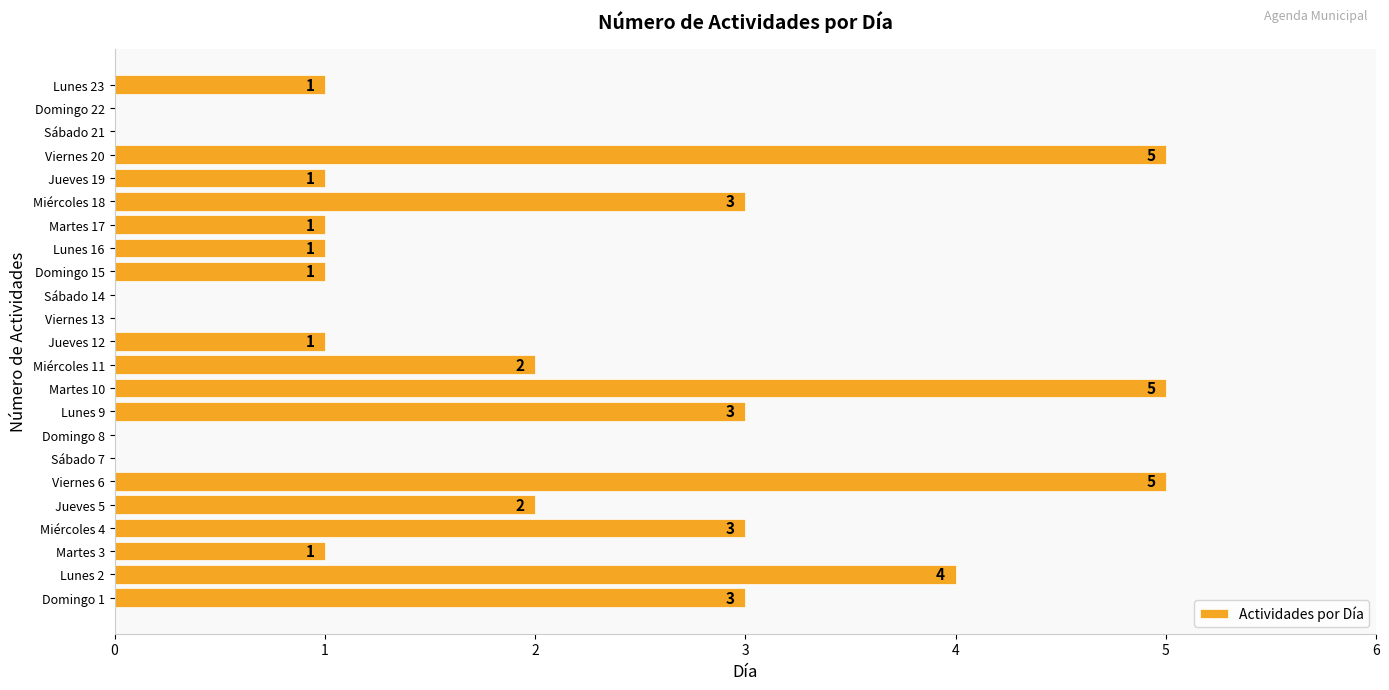

True or false: the data shows 0 at Lunes 16.

False